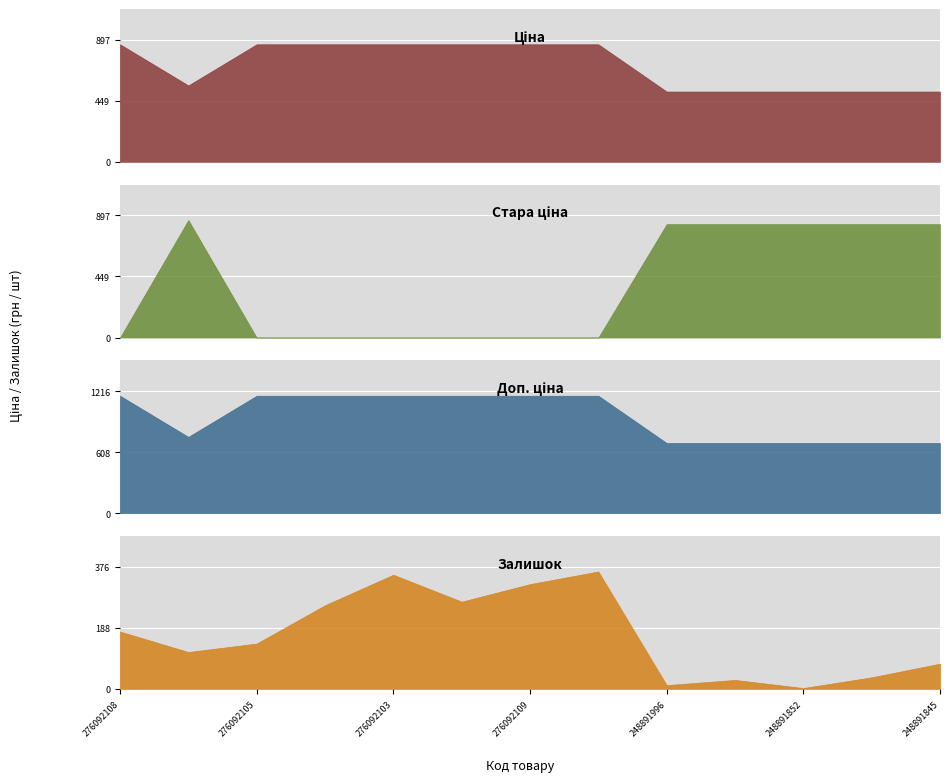

What position from the left is 276092104?

4